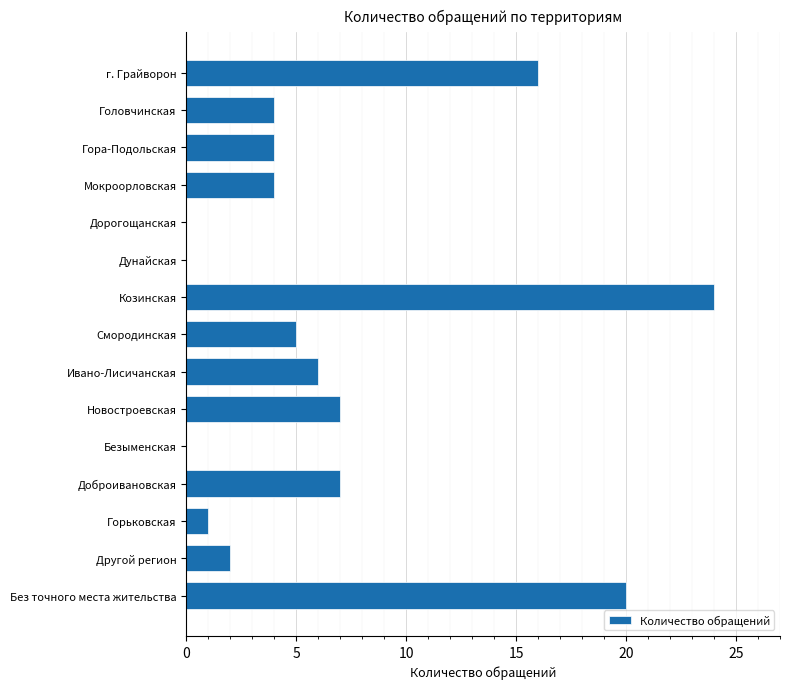

How many series are shown in this chart?

1